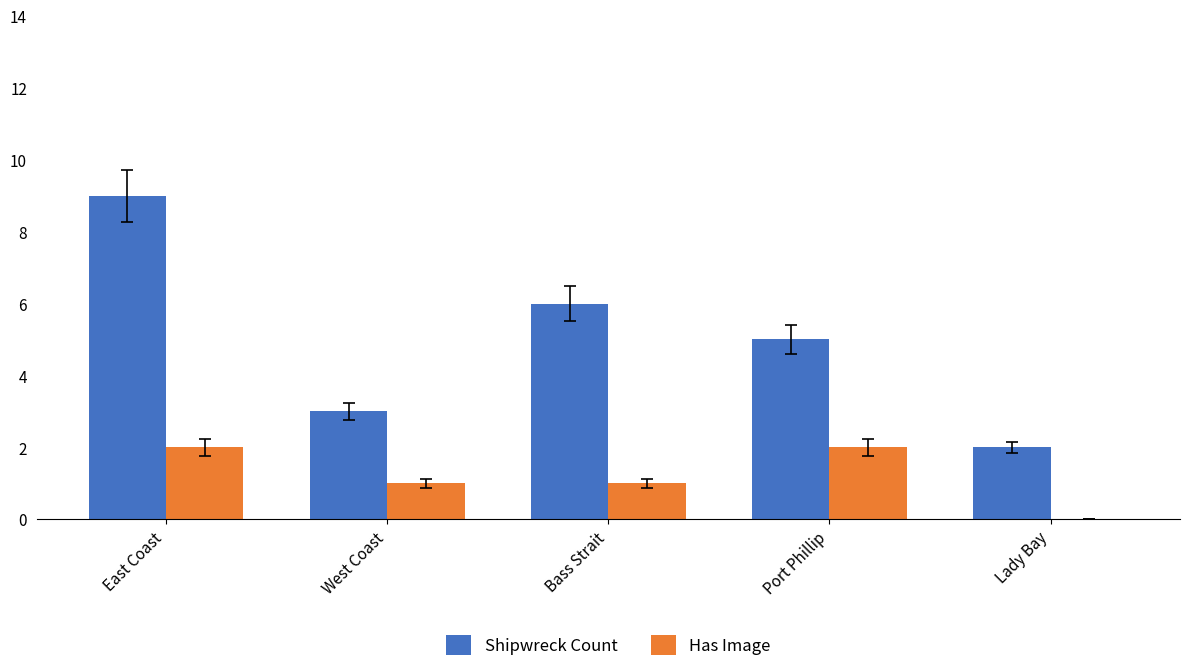

Are the bars grouped side by side (vs. stacked)?

Yes